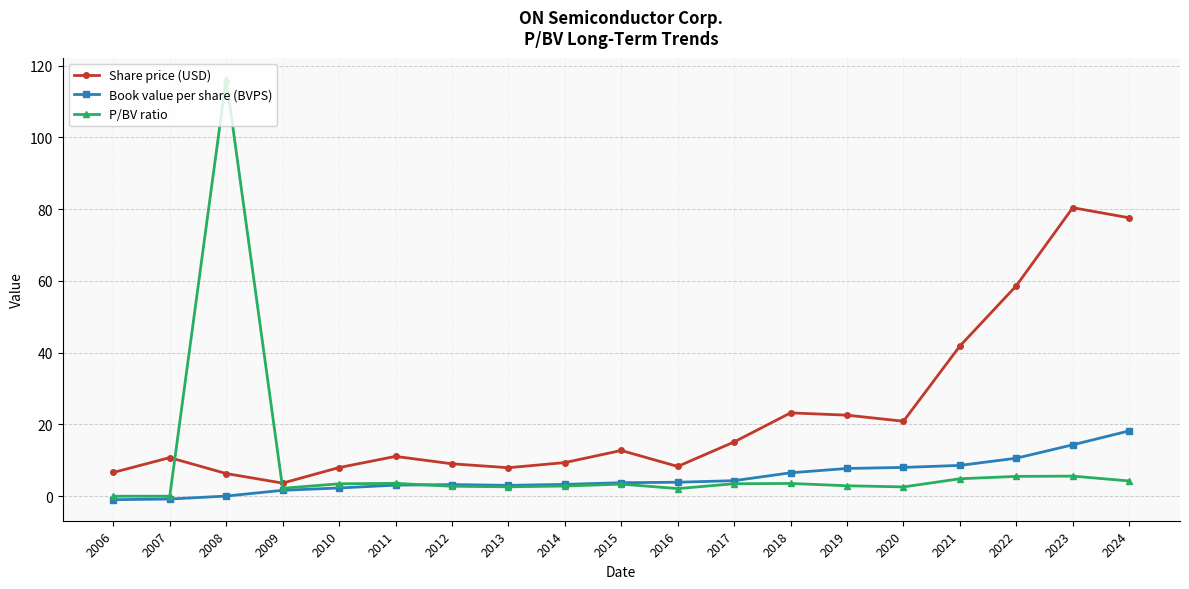

Which category has the lowest value in the Share price (USD) series?

2009